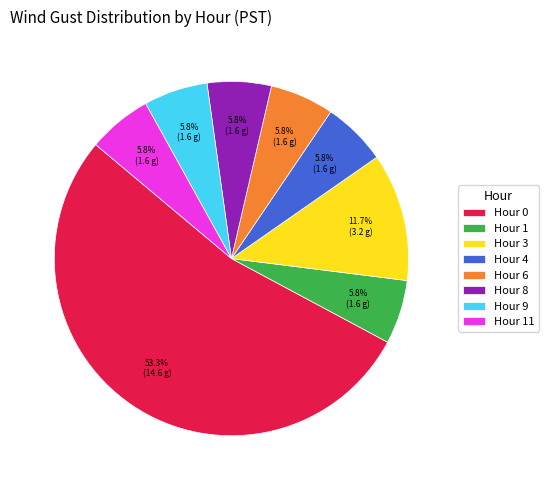

Which category accounts for the majority?

Hour 0